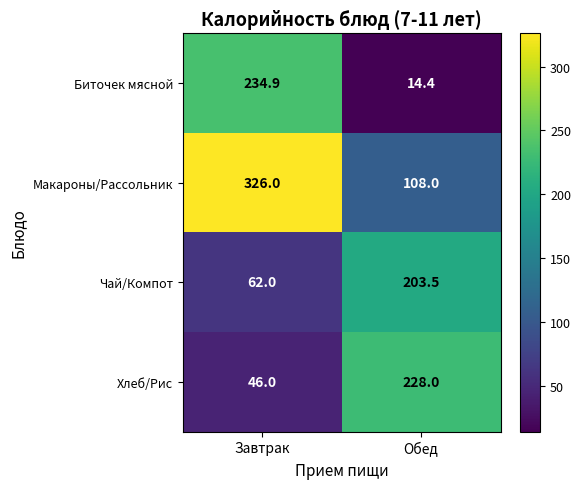

What is the smallest value displayed?

14.4